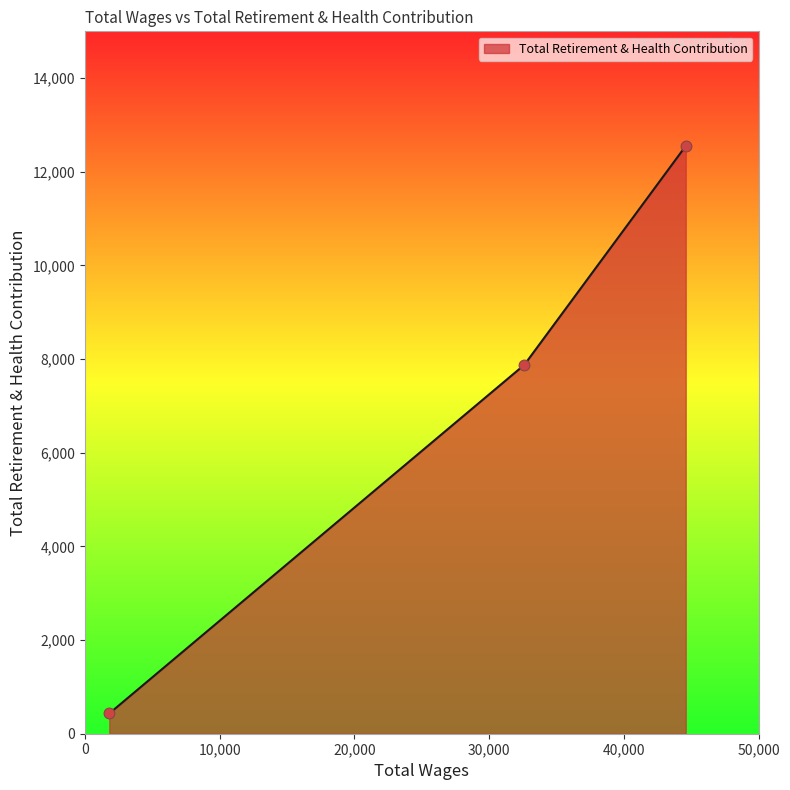

What is the minimum value shown in the chart?

433